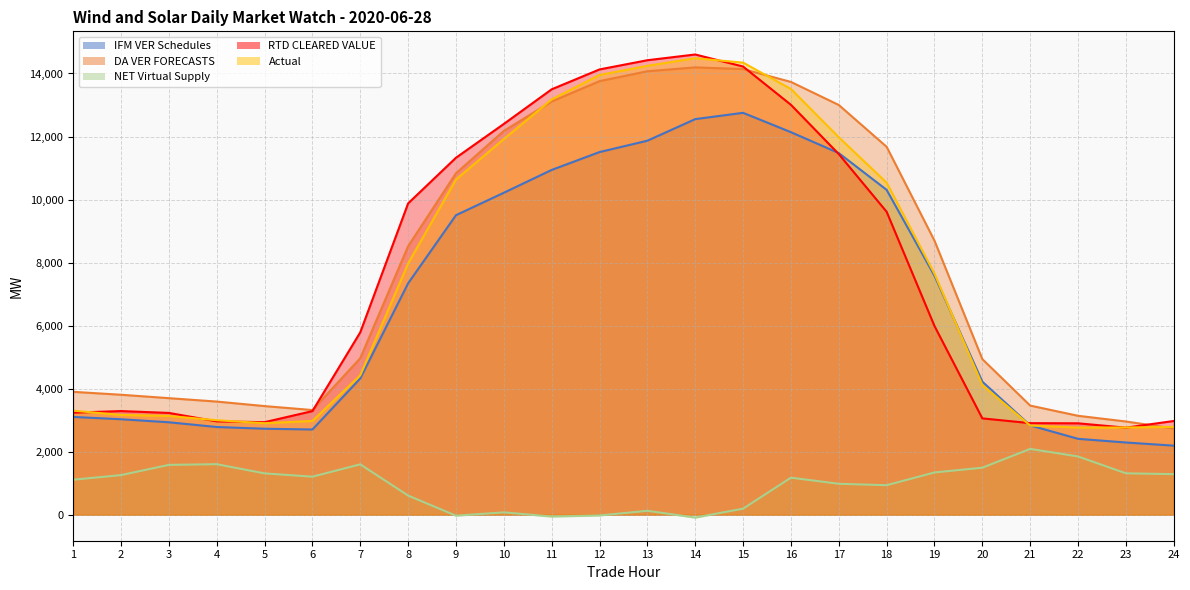

At which category is the sum across all series the highest?

14